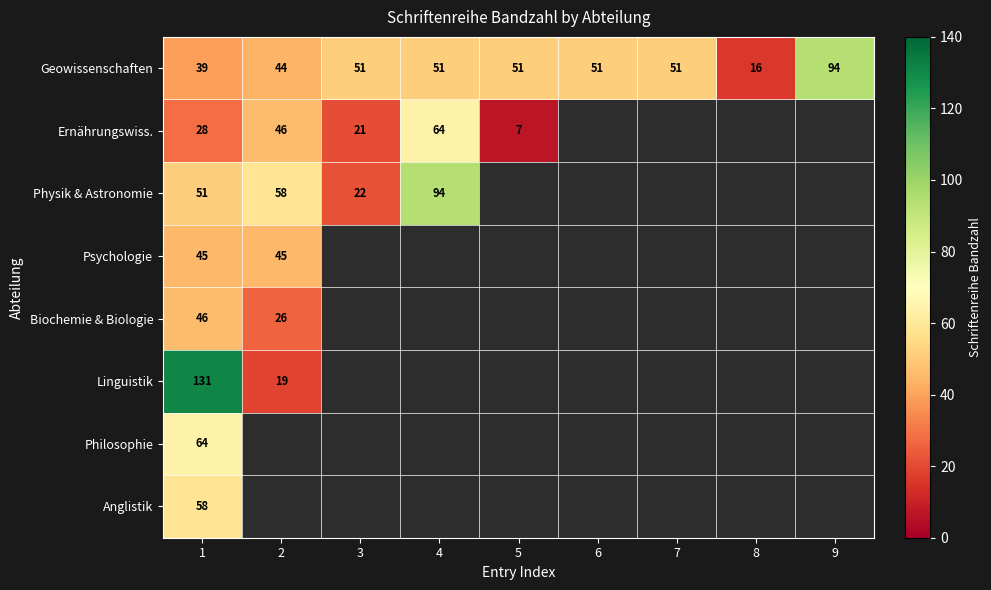

What is the difference between the highest and lowest values at 1?

103